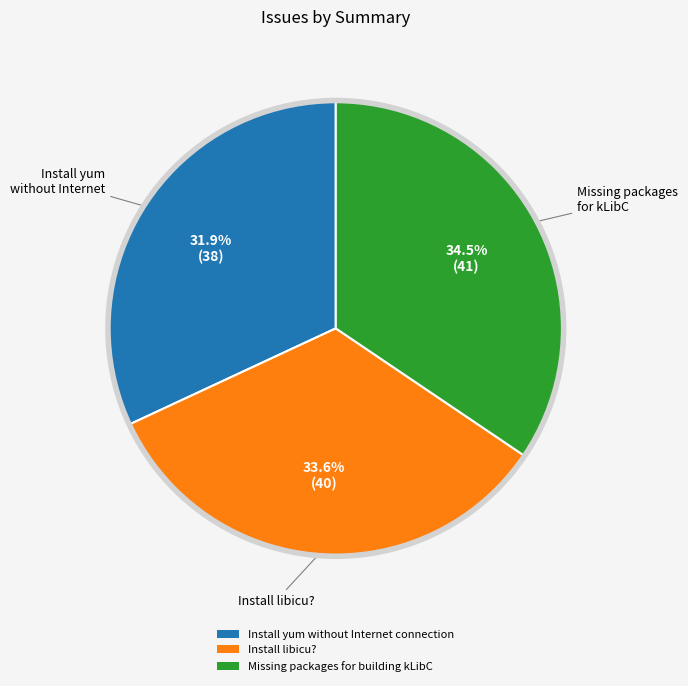

Which has a higher value, Install yum without Internet connection or Missing packages for building kLibC?

Missing packages for building kLibC